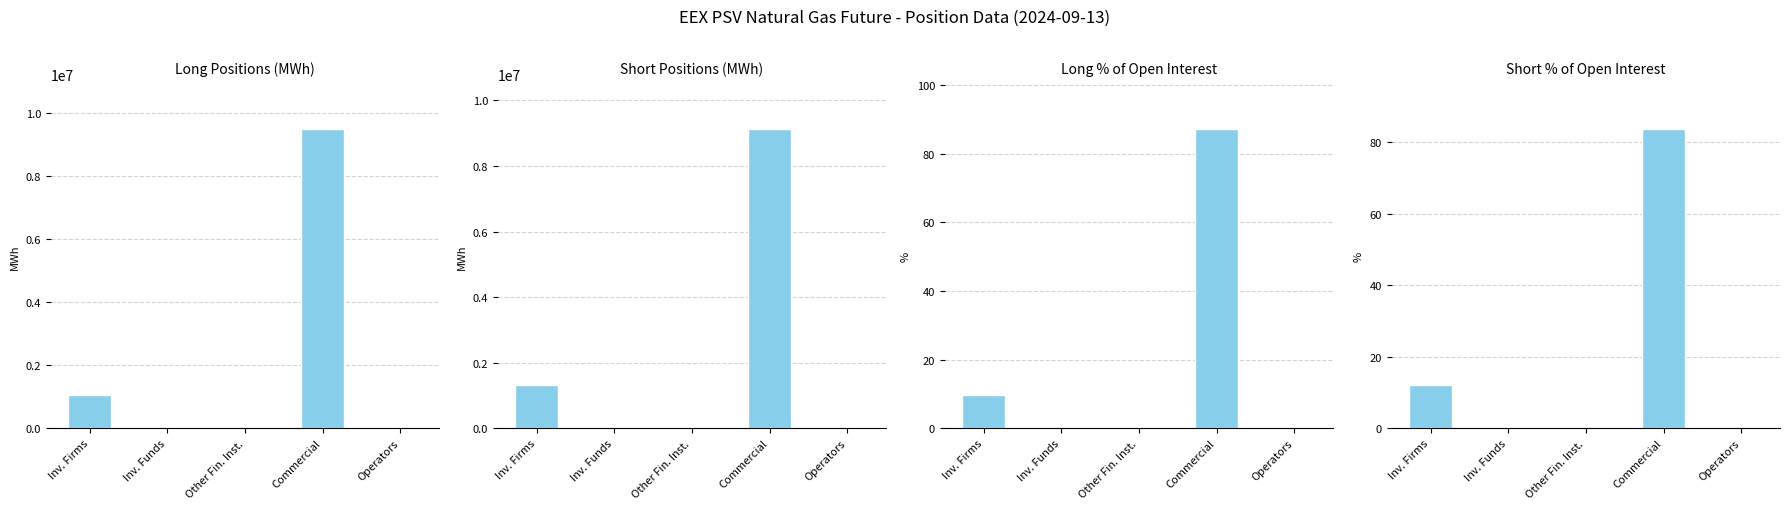

List the series in order of their peak value, highest first.

Long Positions (MWh), Short Positions (MWh), Long % of Open Interest, Short % of Open Interest